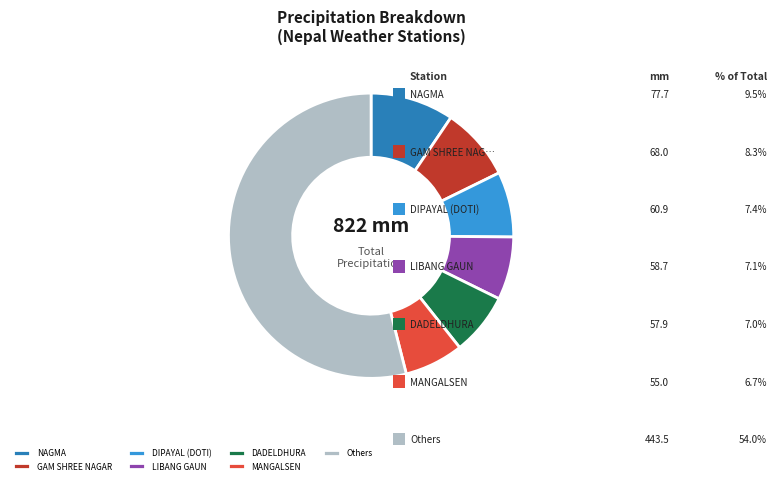

How many slices are in this pie chart?

7